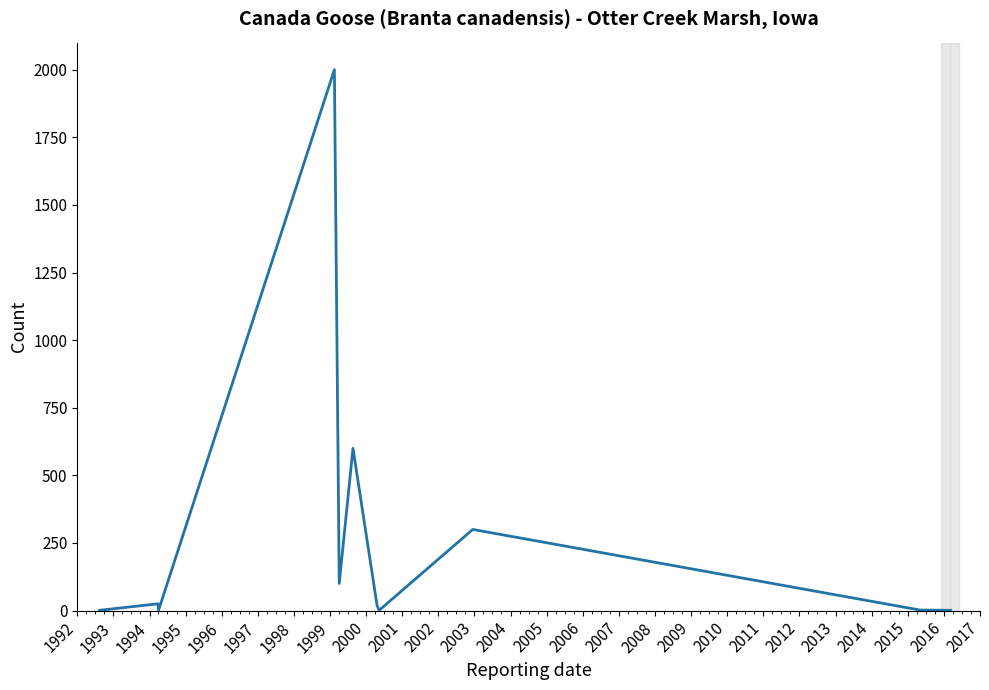

What is the difference between the maximum and minimum values?

1999